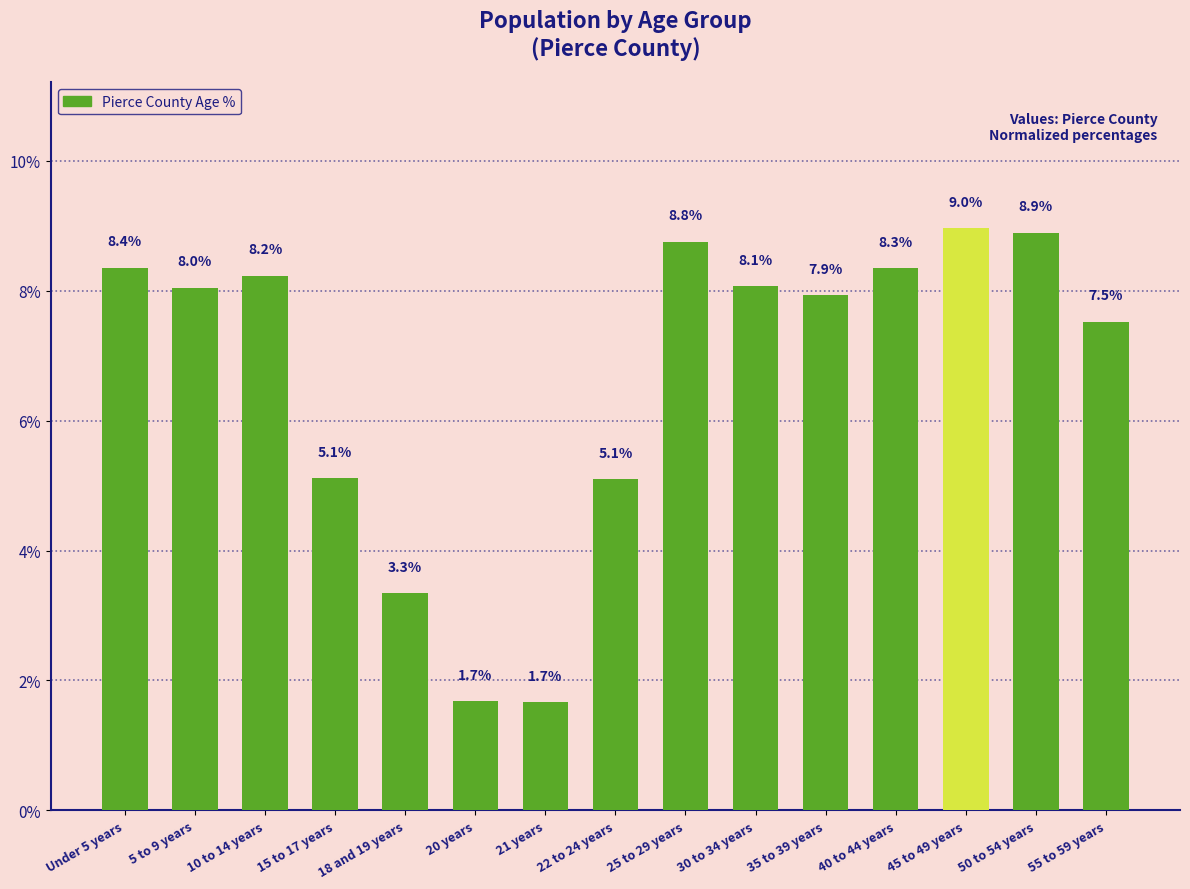

What is the sum of all values?

100.0